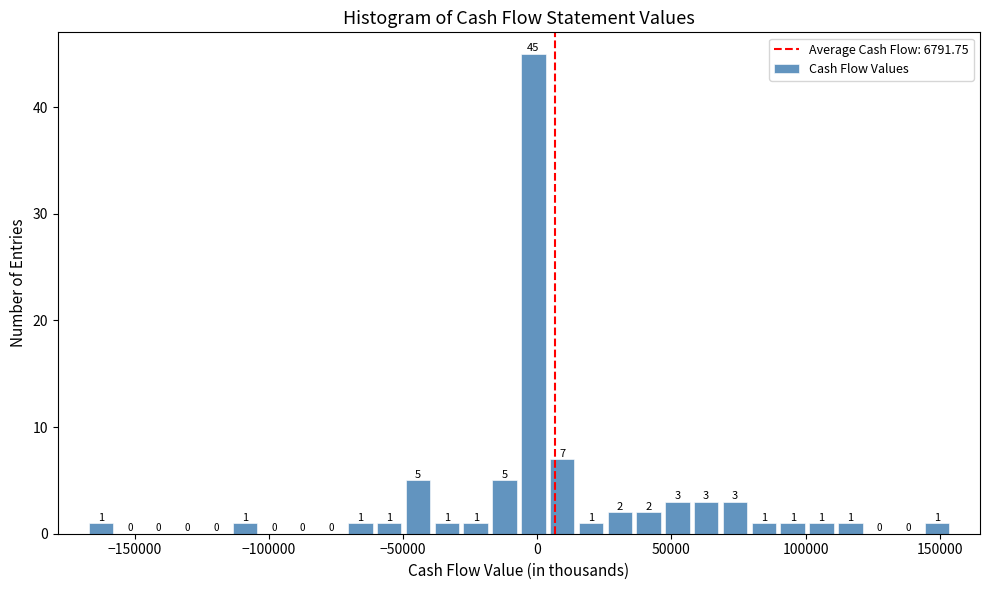

Read against the x-axis, roughly where is the centre of the tallest bar?

0